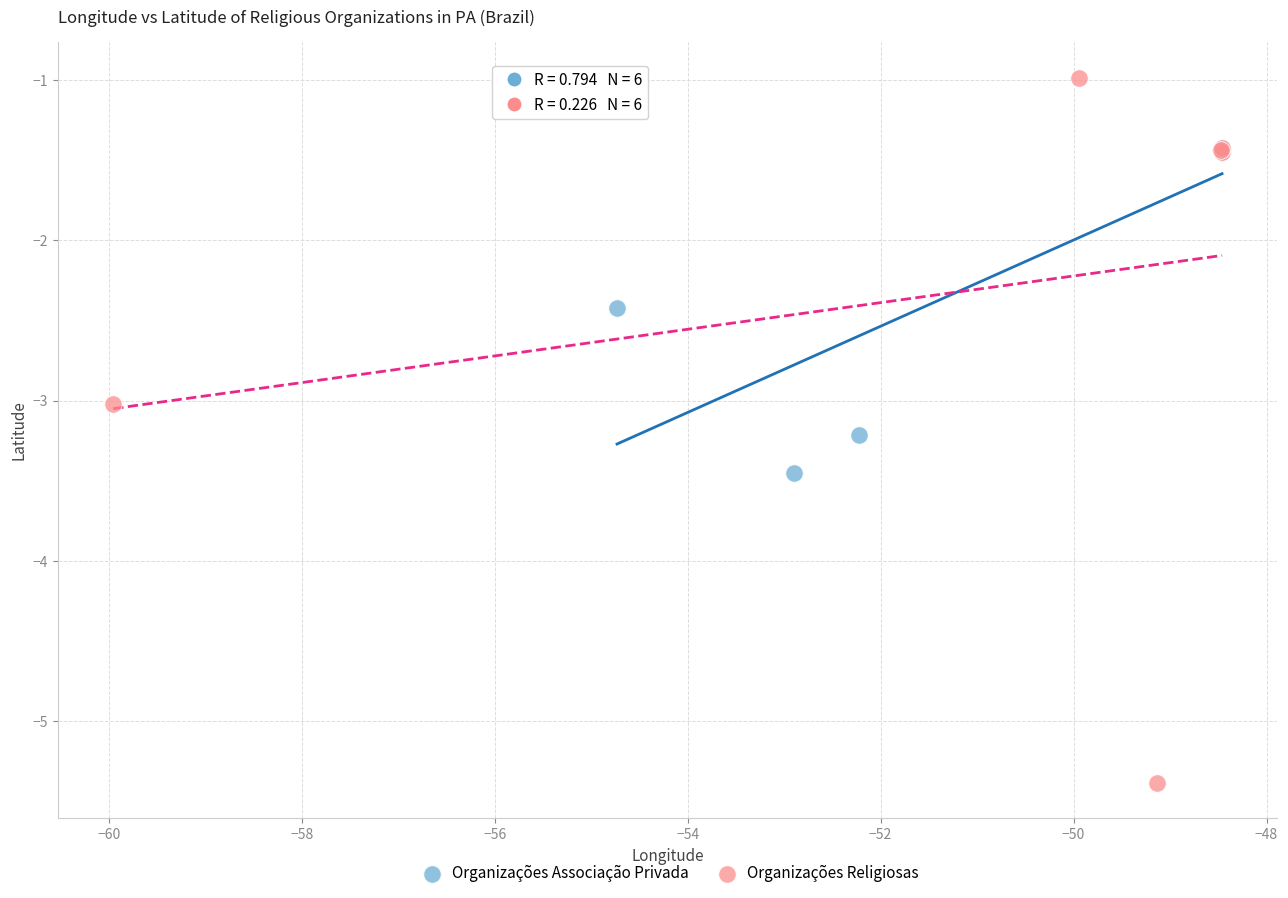

Which series contains the lowest Y value?

Organizações Religiosas